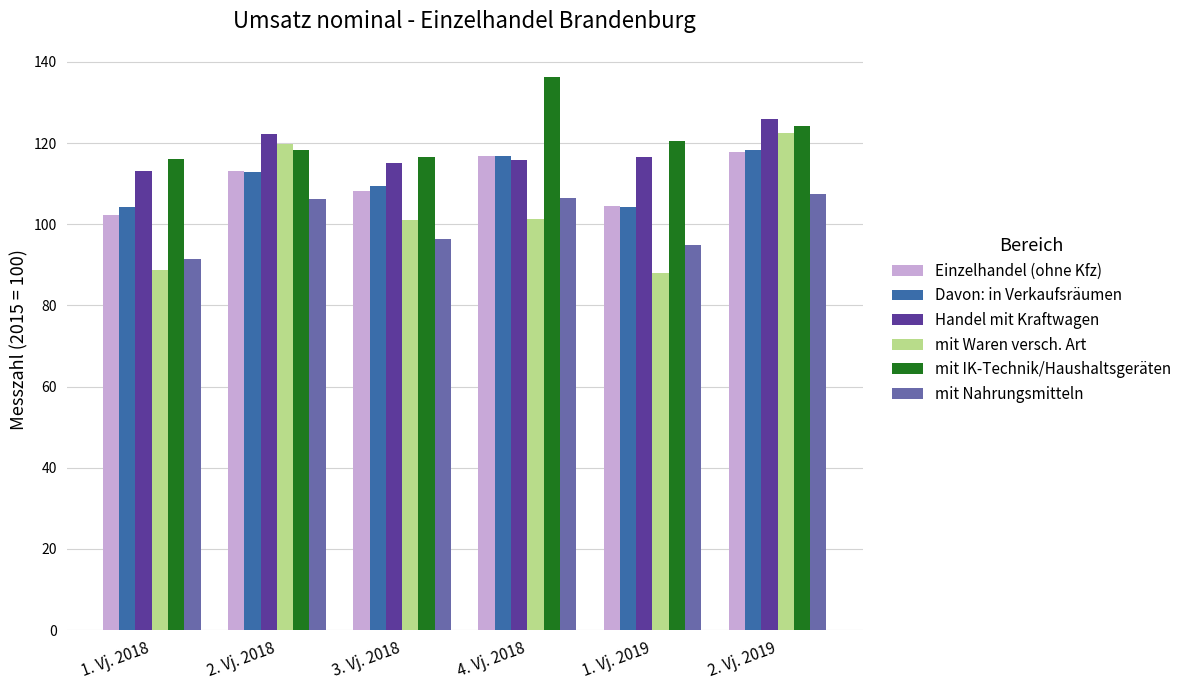

Which series has the largest range (max minus min)?

mit Waren versch. Art